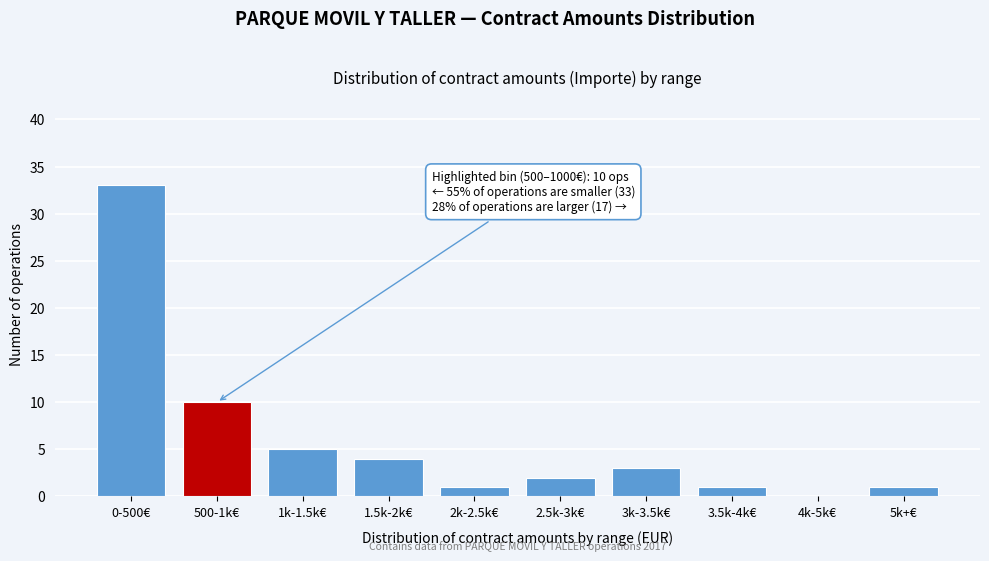

Reading right to left, extract all data points from this chart.

5k+€=1	4k-5k€=0	3.5k-4k€=1	3k-3.5k€=3	2.5k-3k€=2	2k-2.5k€=1	1.5k-2k€=4	1k-1.5k€=5	500-1k€=10	0-500€=33